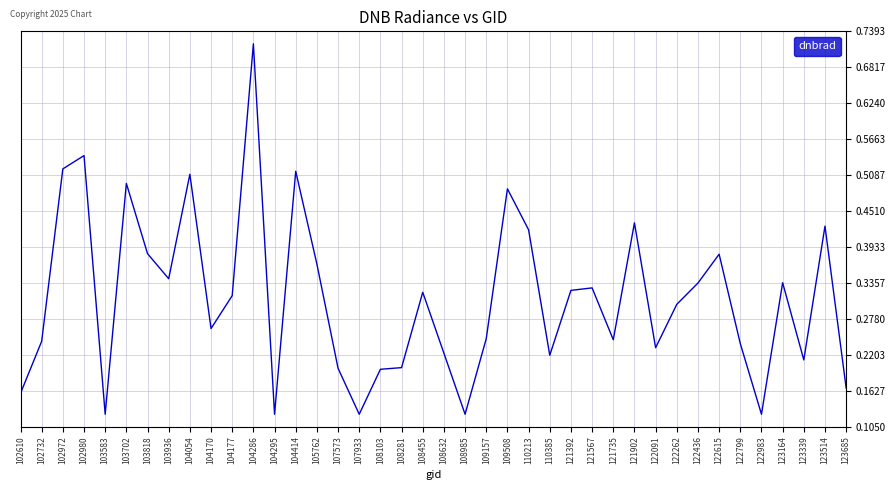

Which has a higher value, 103583 or 103818?

103818